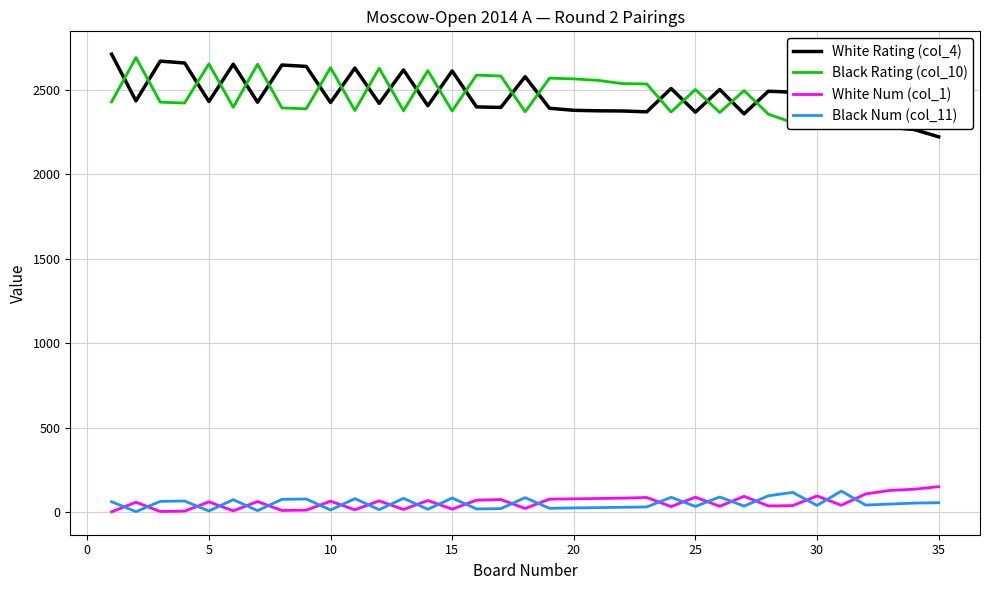

Between 28 and 34, which is larger?

28